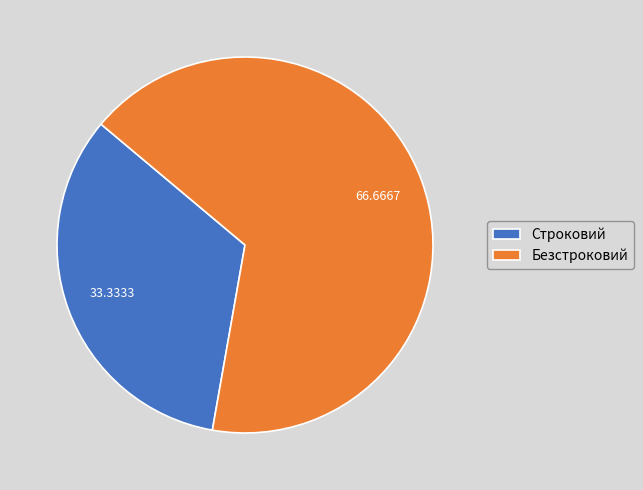

Which category accounts for the majority?

Безстроковий